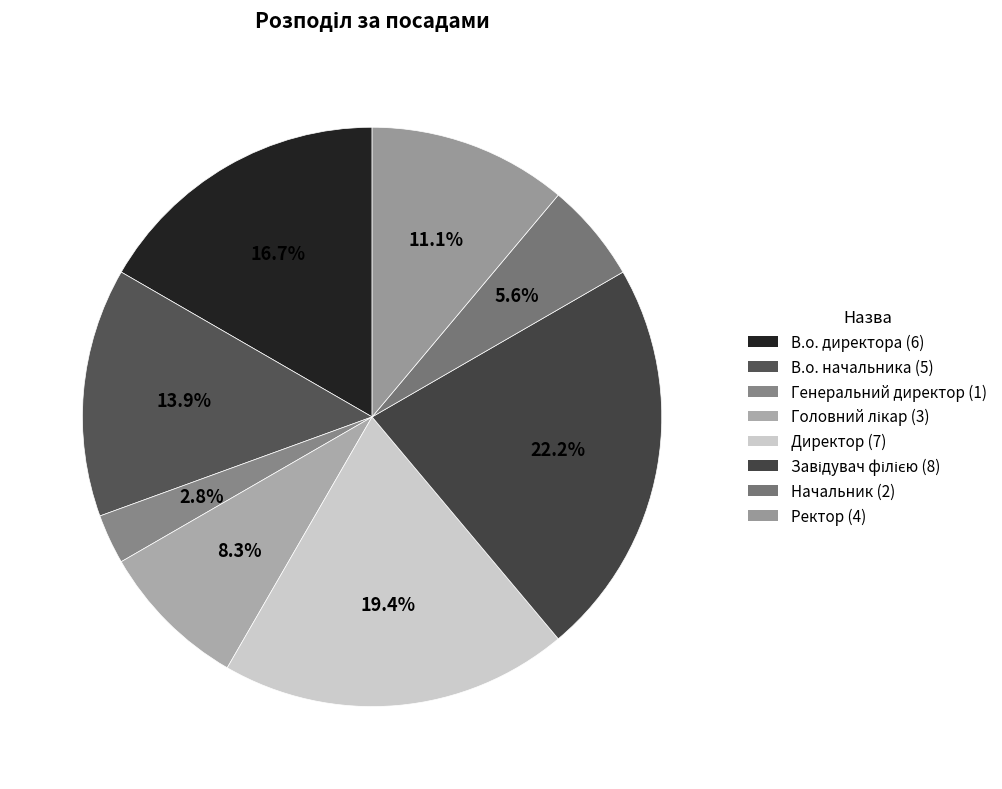

Count the number of slices in the pie.

8